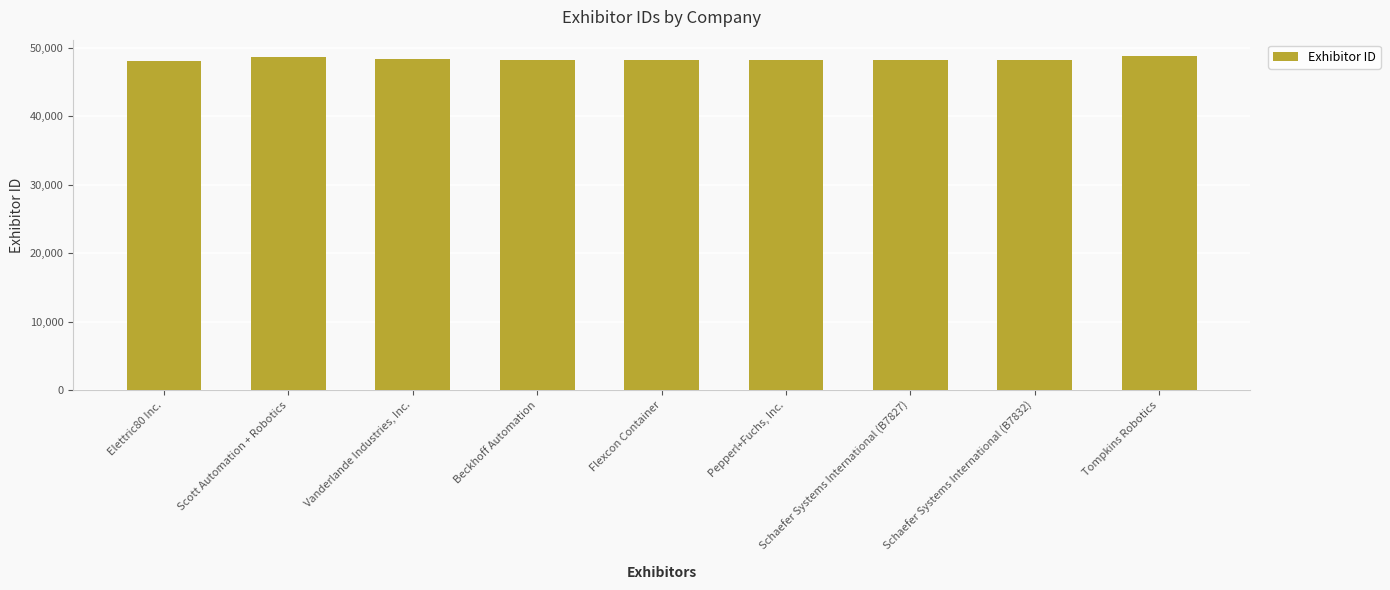

What is the maximum value shown in the chart?

48732